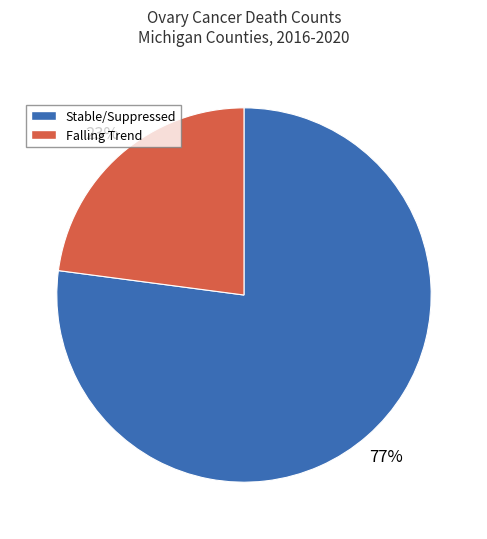

Count the number of slices in the pie.

2